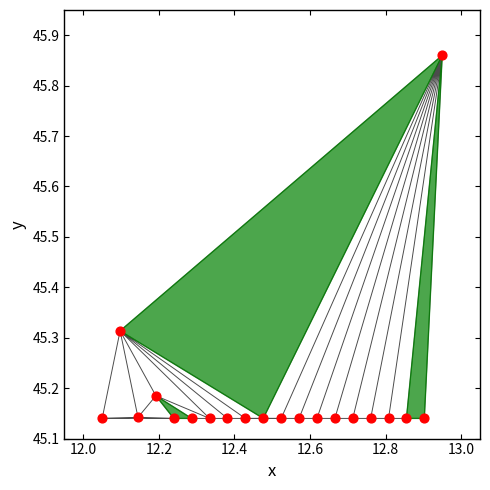

What is the range of Y values (max minus min)?

0.7